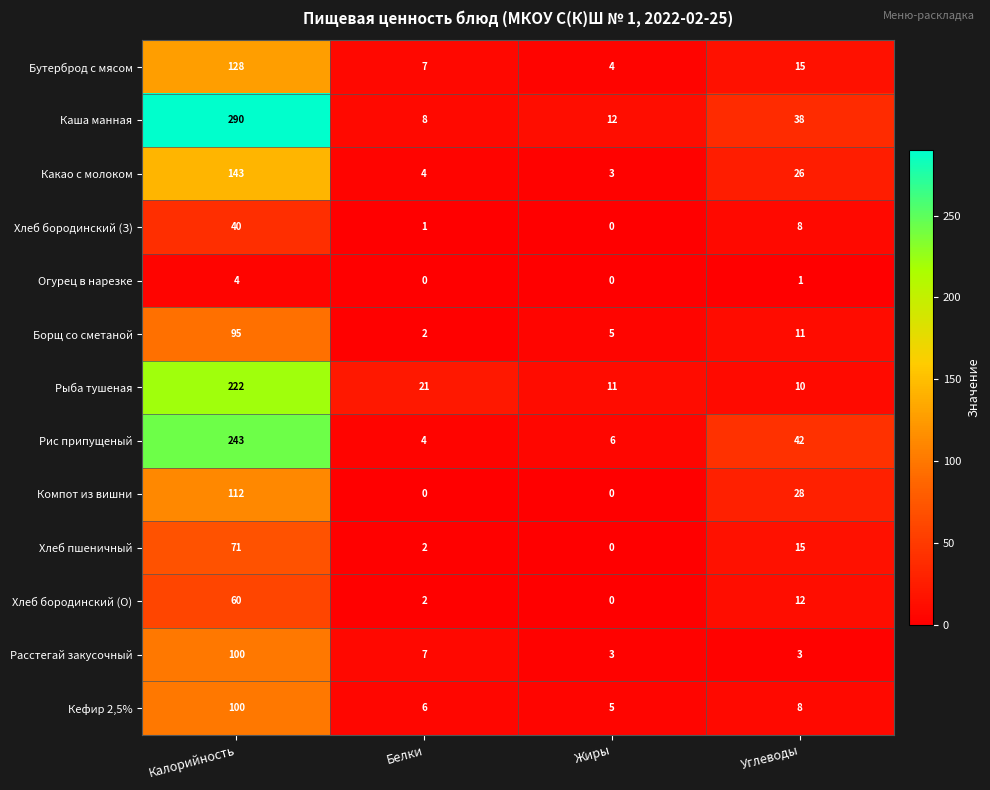

Is it true that Бутерброд с мясом equals 61 at Калорийность?

False